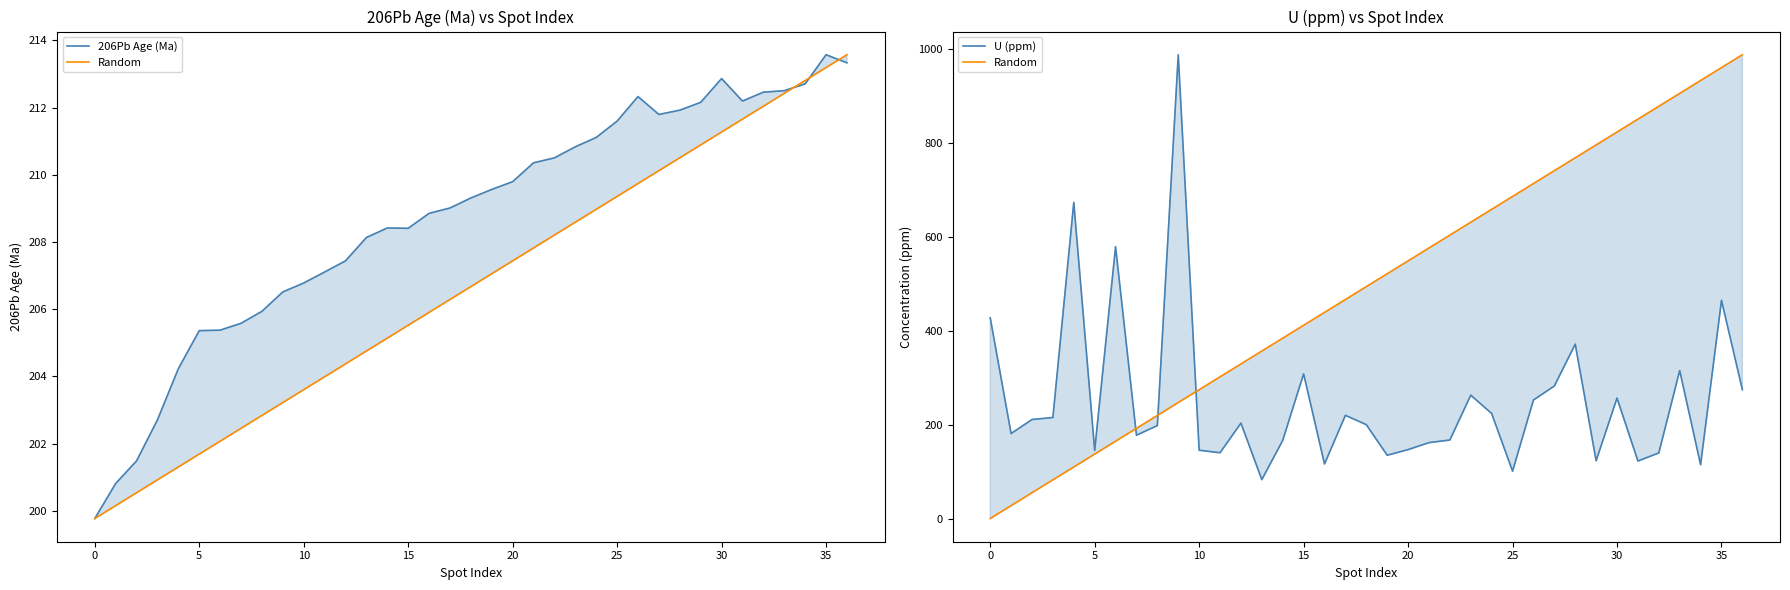

True or false: U (ppm) has a value of 161.5 at 21.

True